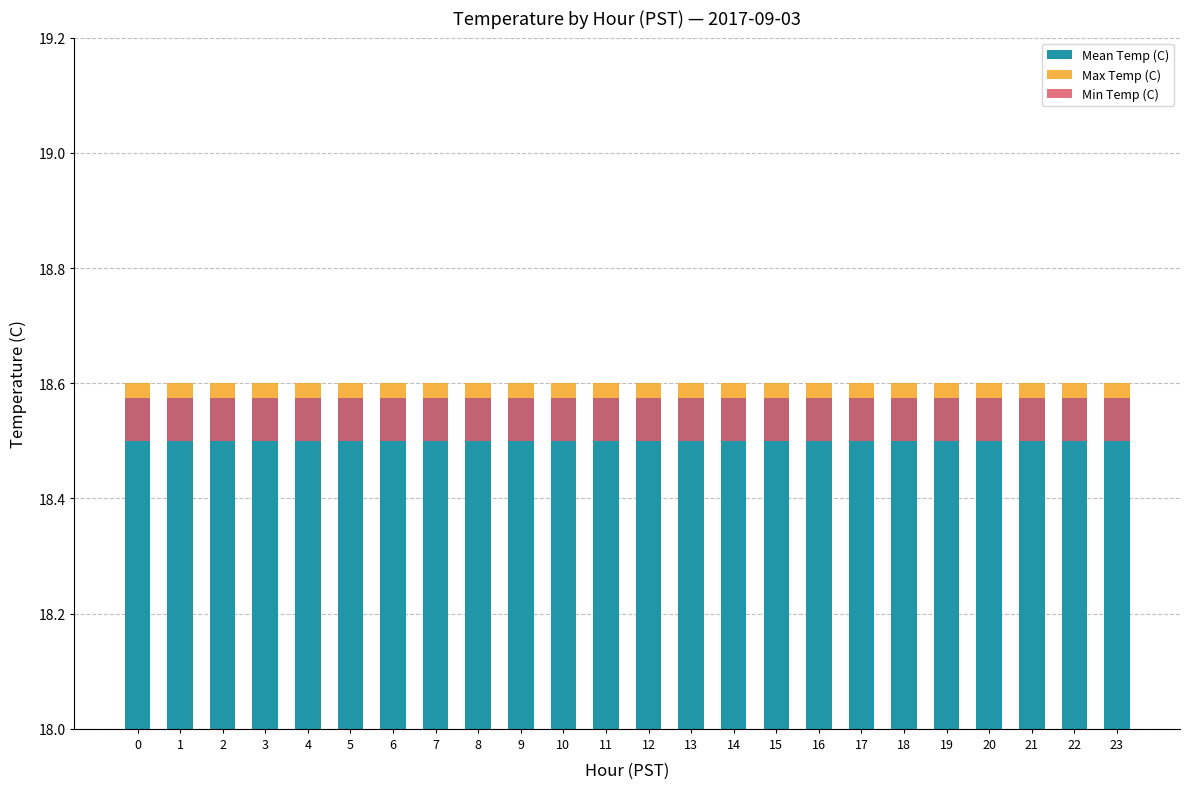

How many bars are there in total?

72